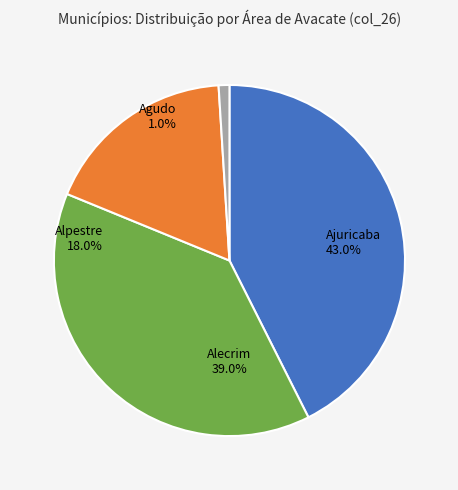

Does Ajuricaba represent more than half of the total?

No